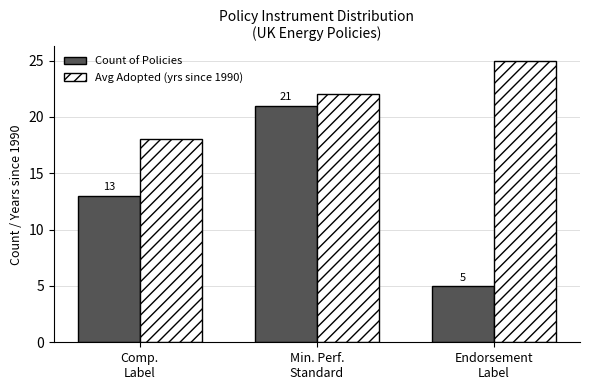

What is the difference between the highest and lowest values at Min. Perf.
Standard?

1